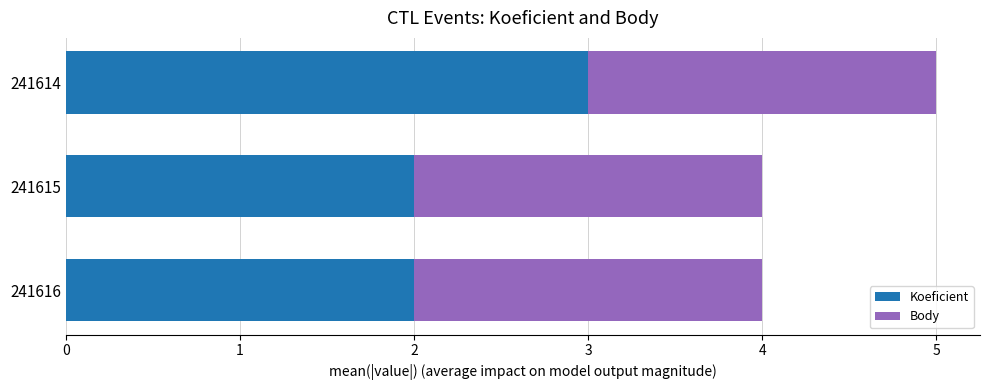

How many distinct data groups are displayed?

2